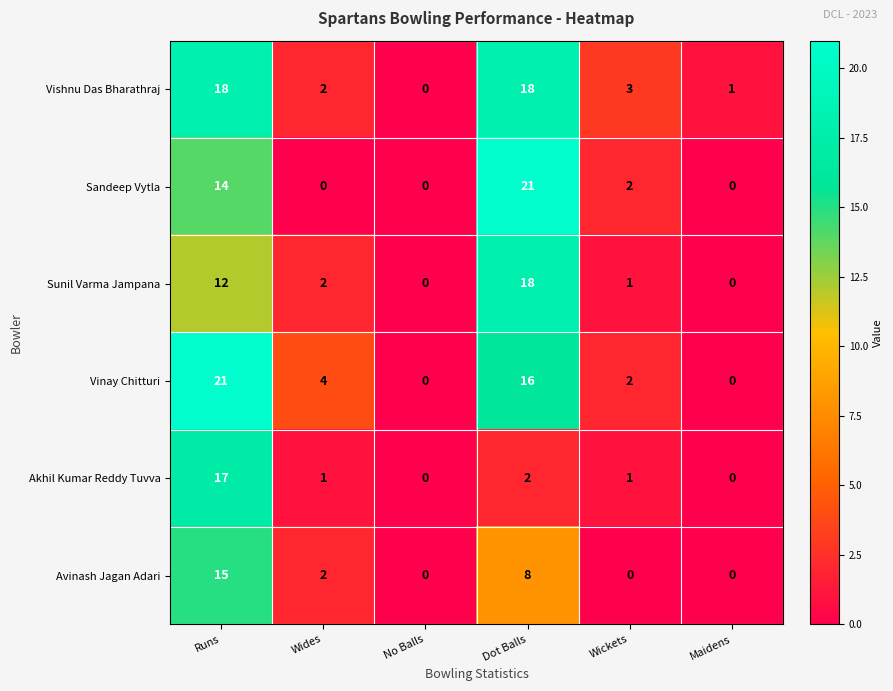

What is the maximum value shown in the chart?

21